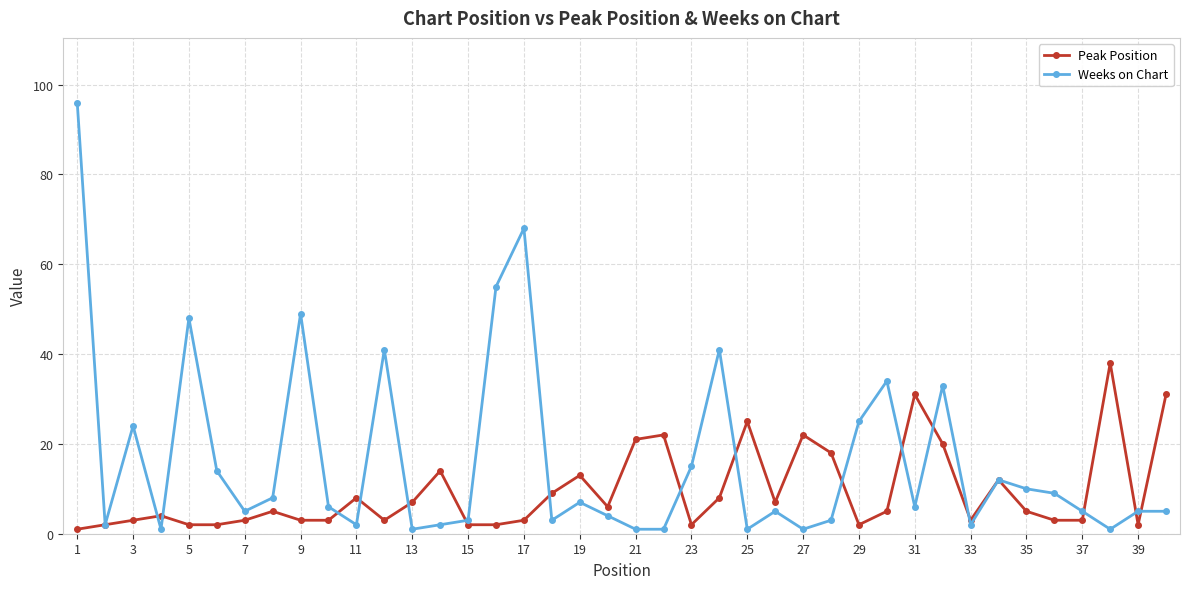

What is the difference between the maximum and minimum values in the Weeks on Chart series?

95